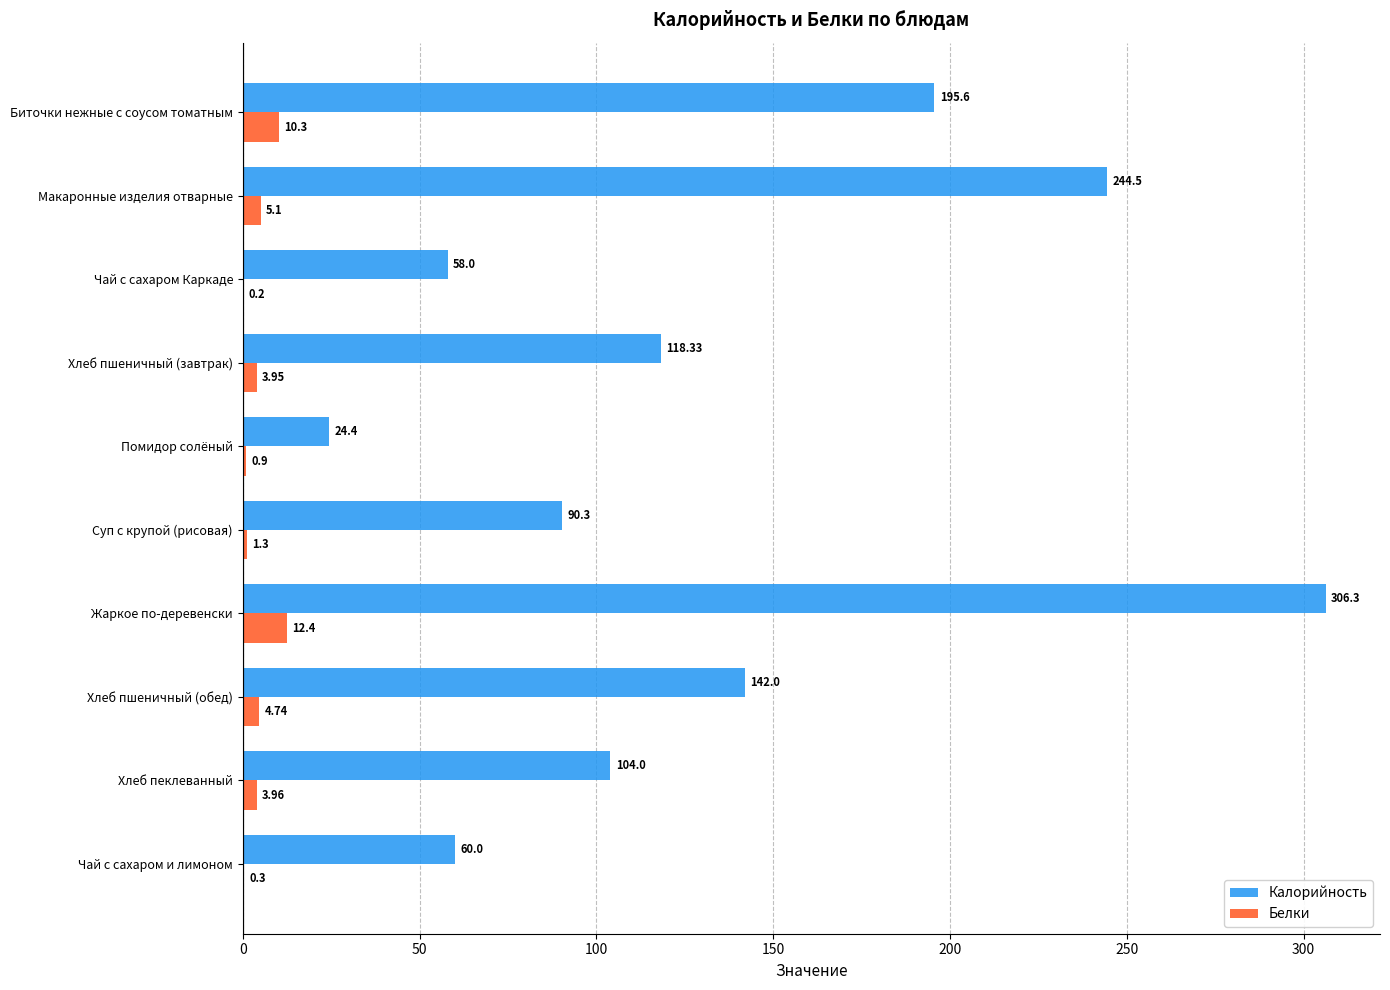

Is the value of Белки at Жаркое по-деревенски greater than the value of Калорийность at Чай с сахаром Каркаде?

No